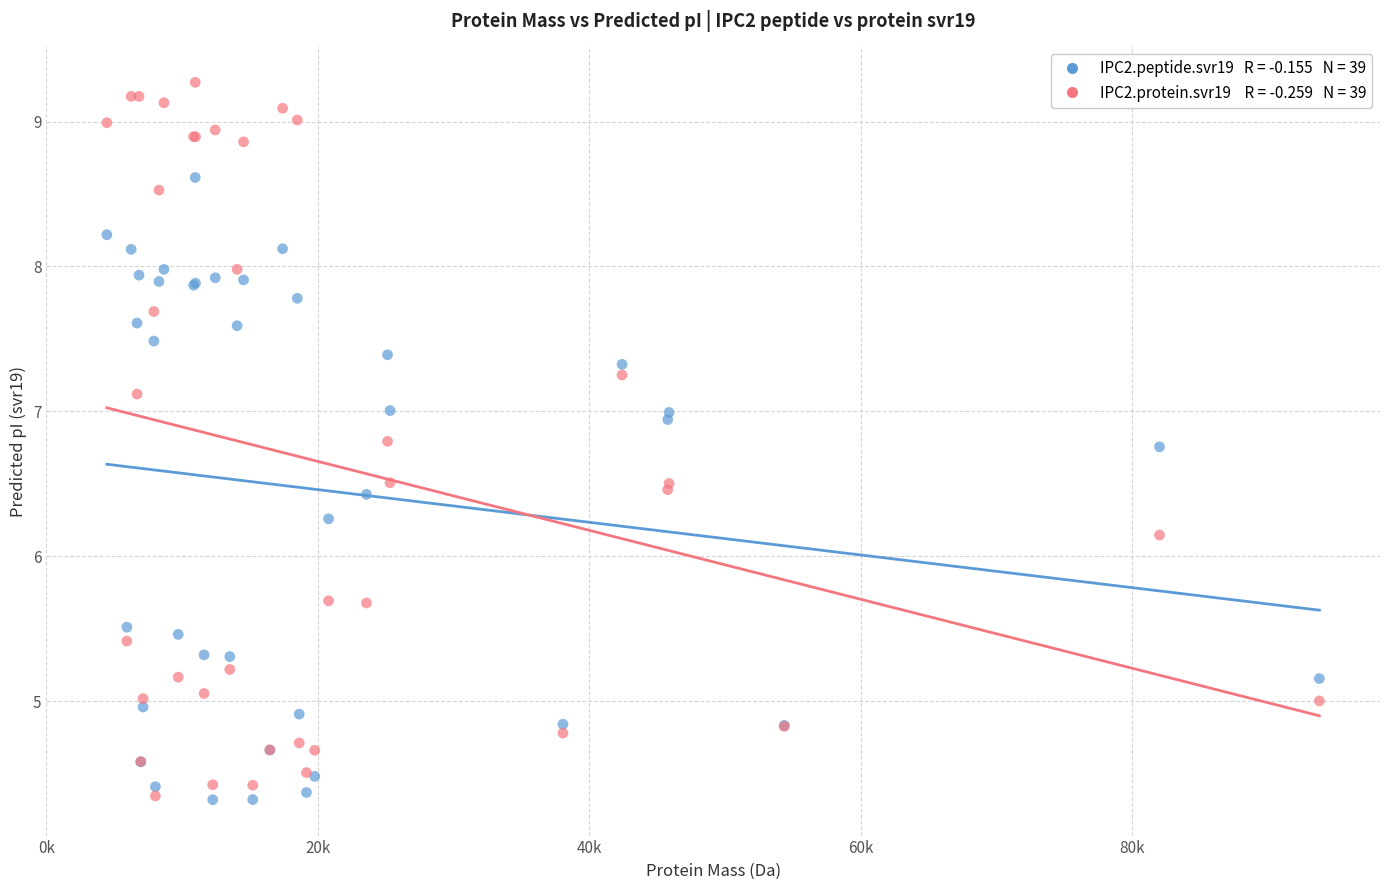

Across all series, what Y value is closest to 6?

6.1